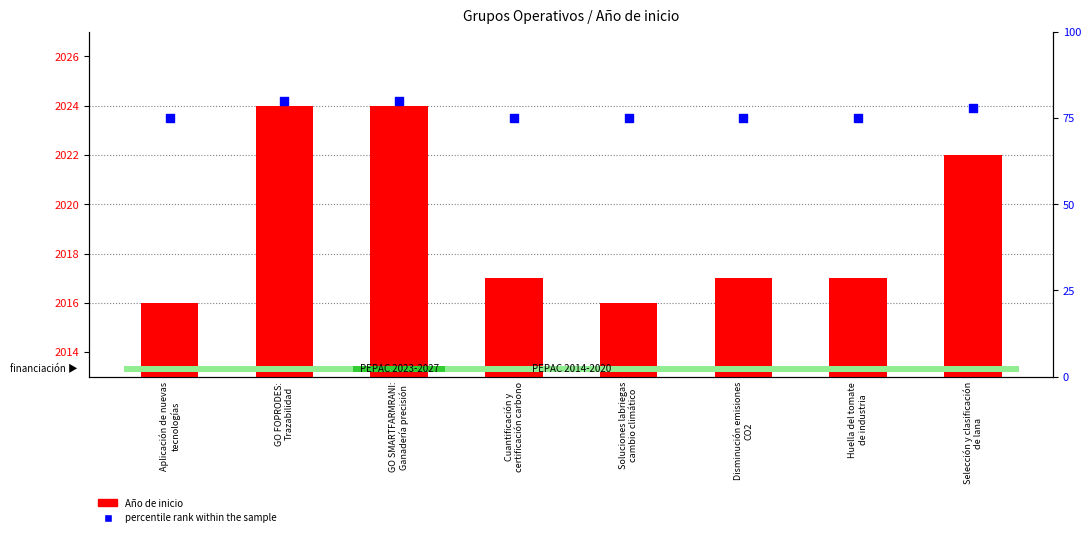

Which series has the largest Y range (max minus min)?

Año de inicio